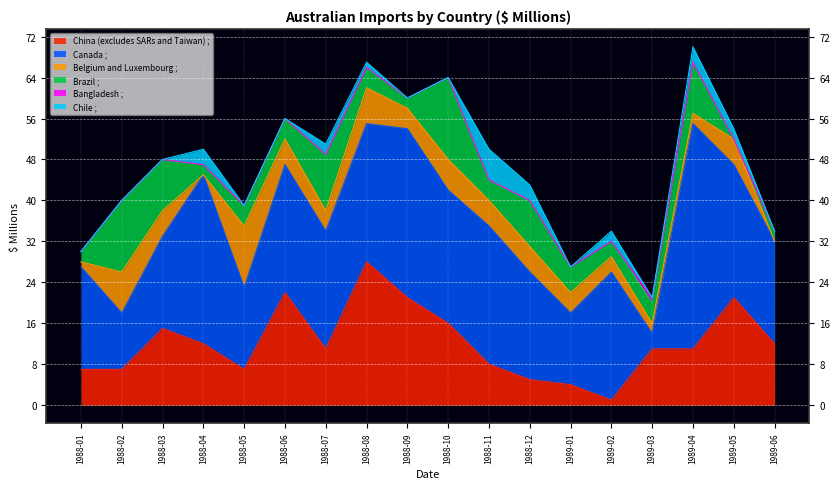

The China (excludes SARs and Taiwan) ; series shows 18 at 1989-03. True or false?

False